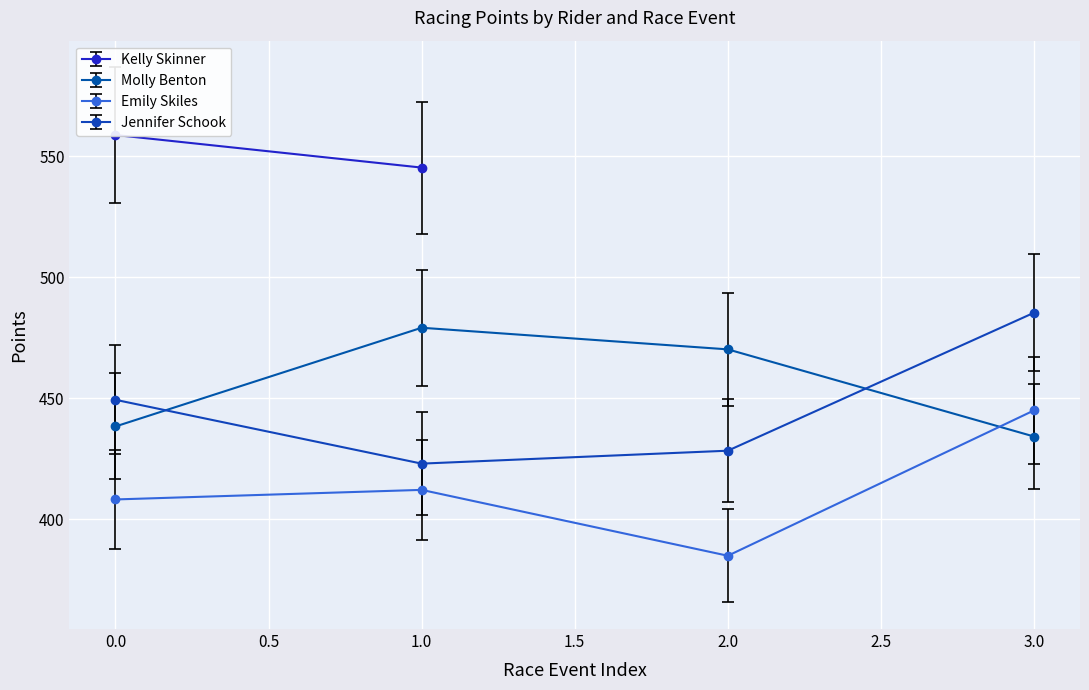

Is it true that Jennifer Schook equals 709.4 at 0.0?

False